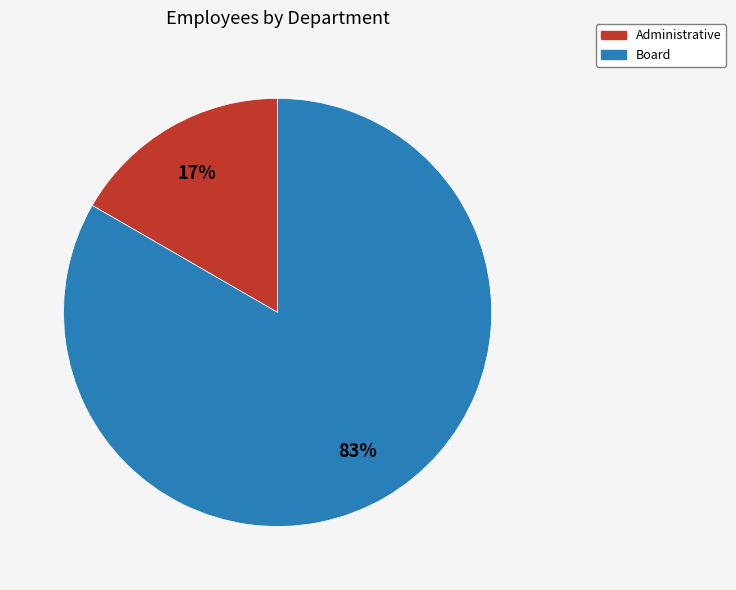

Which slice is the smallest?

Administrative